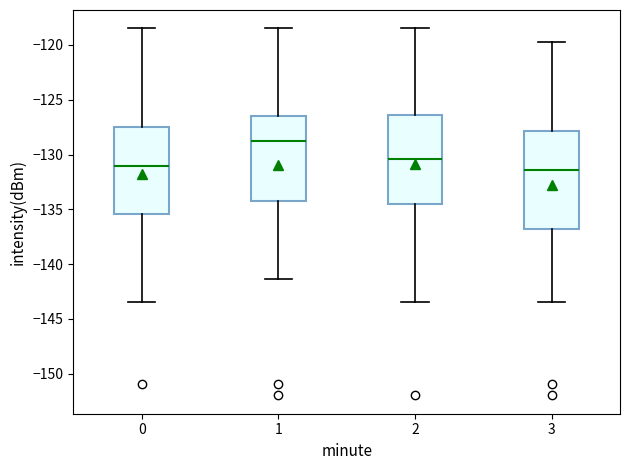

Where does the lower whisker of the box at x = 2 end on the y-axis? The values are not printed on the chart, so give them approximately, as read against the axis.

-143.5